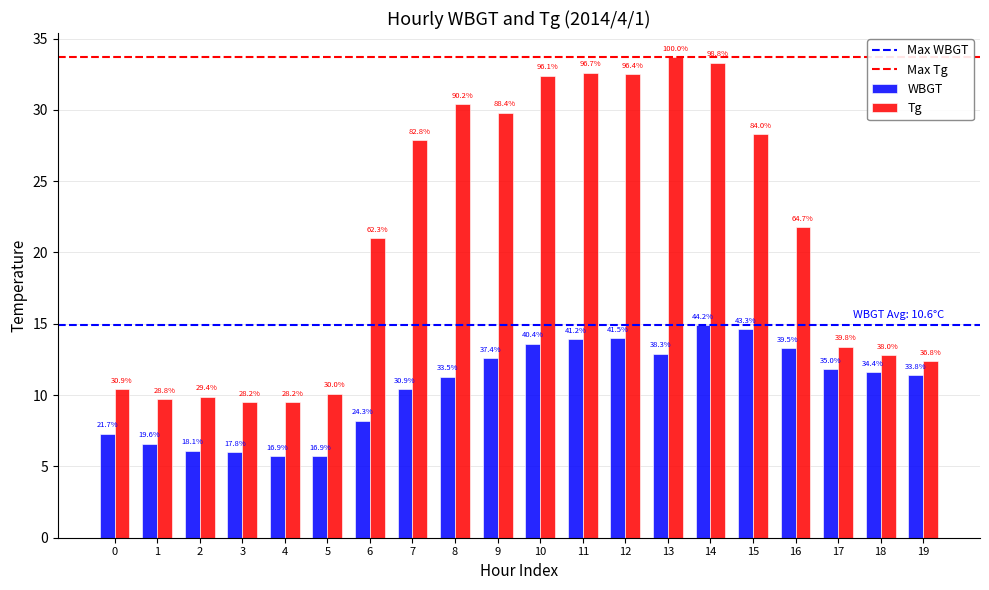

Reading left to right, transcribe all the data shown in this chart.

WBGT: 7.3	6.6	6.1	6.0	5.7	5.7	8.2	10.4	11.3	12.6	13.6	13.9	14.0	12.9	14.9	14.6	13.3	11.8	11.6	11.4
Tg: 10.4	9.7	9.9	9.5	9.5	10.1	21.0	27.9	30.4	29.8	32.4	32.6	32.5	33.7	33.3	28.3	21.8	13.4	12.8	12.4